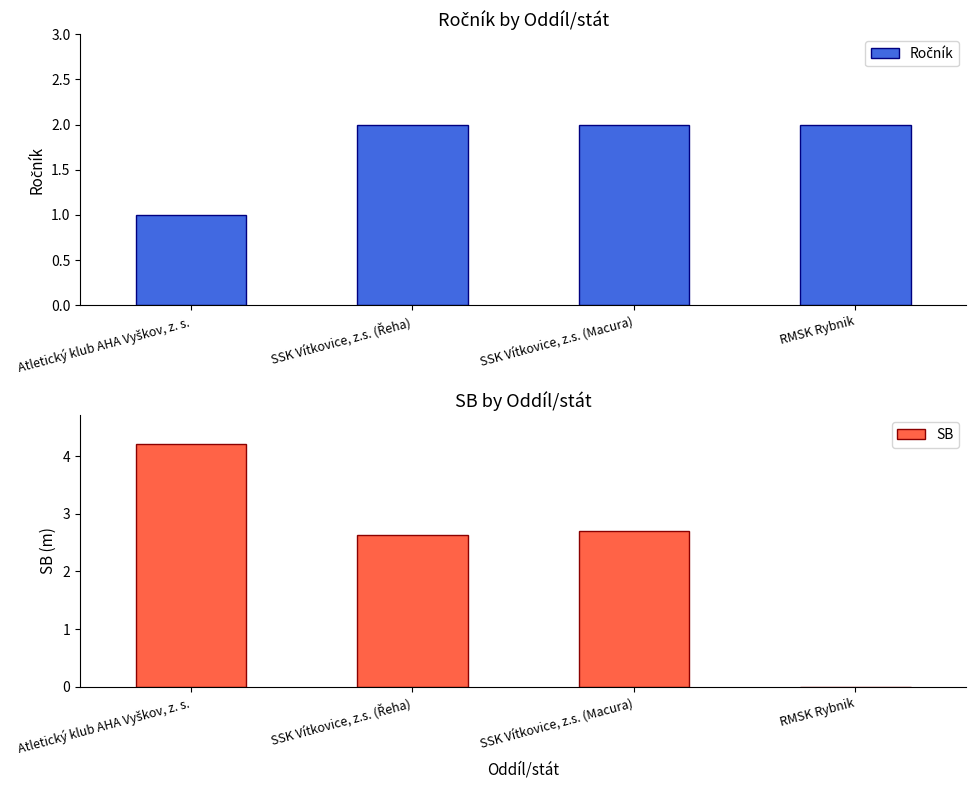

The SB series shows 6.7 at Atletický klub AHA Vyškov, z. s.. True or false?

False